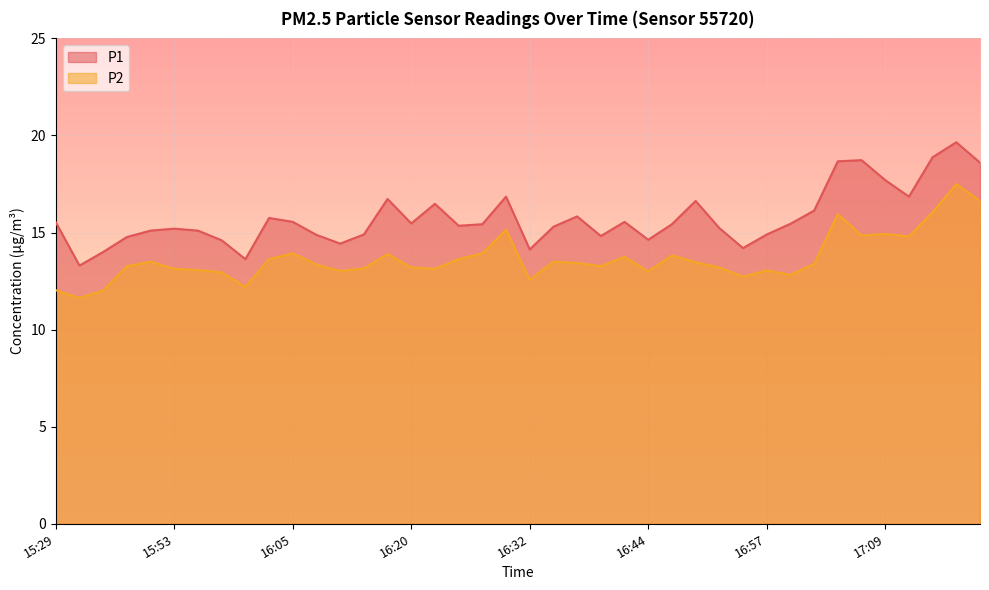

What is the smallest value displayed?

11.6